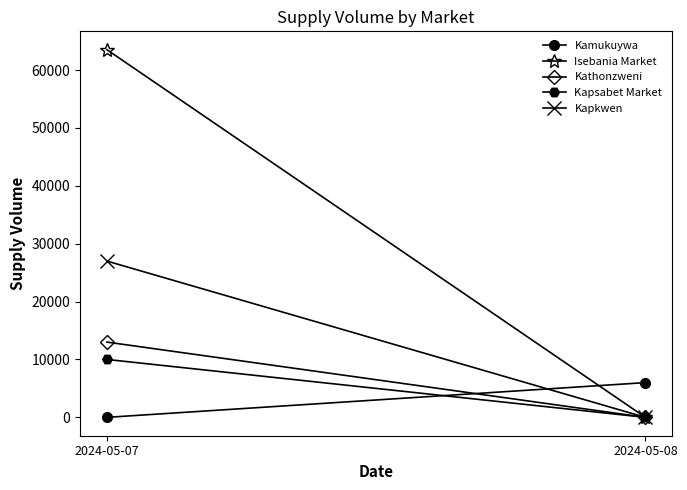

Which series has the widest spread of values?

Isebania Market